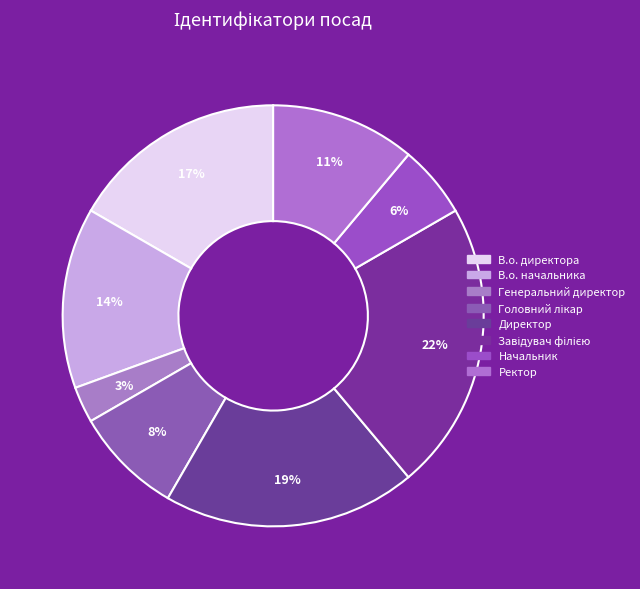

How many slices are in this pie chart?

8